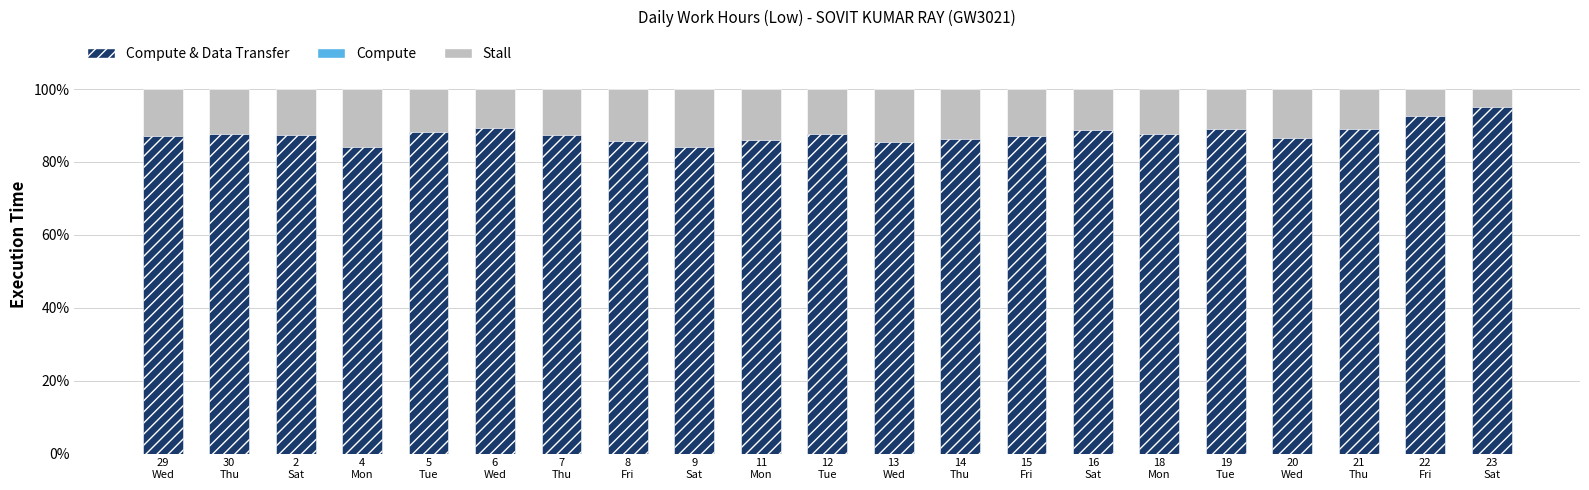

How many categories are shown in the chart?

21